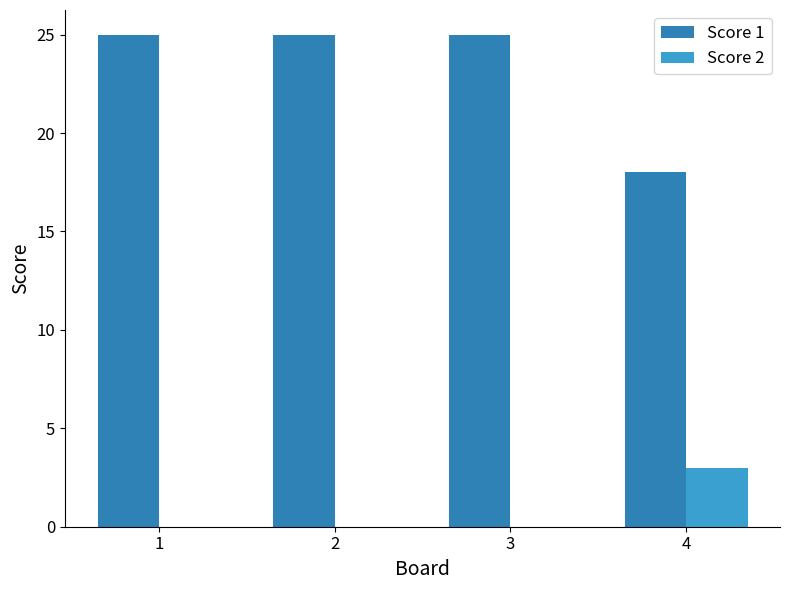

The value of Score 2 at 1 is 0. True or false?

True